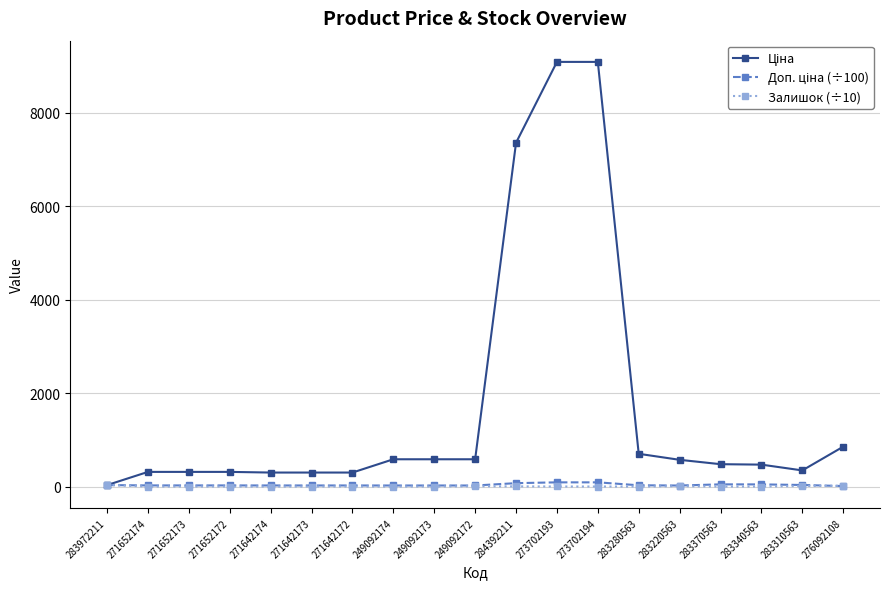

At how many categories does at least one series exceed 6961?

3